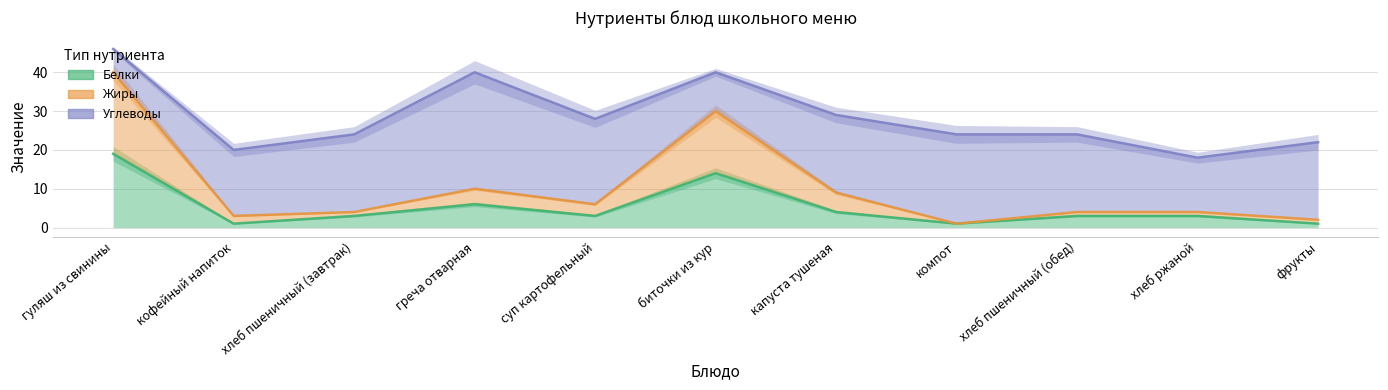

At хлеб пшеничный (обед), list the series in order from largest to smallest.

Жиры, Белки